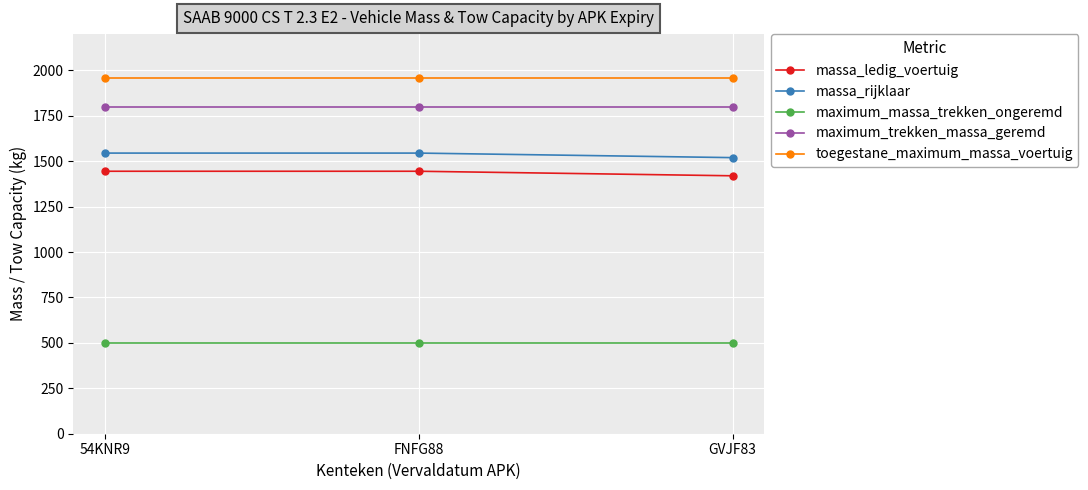

What value does the toegestane_maximum_massa_voertuig series have at FNFG88?

1960